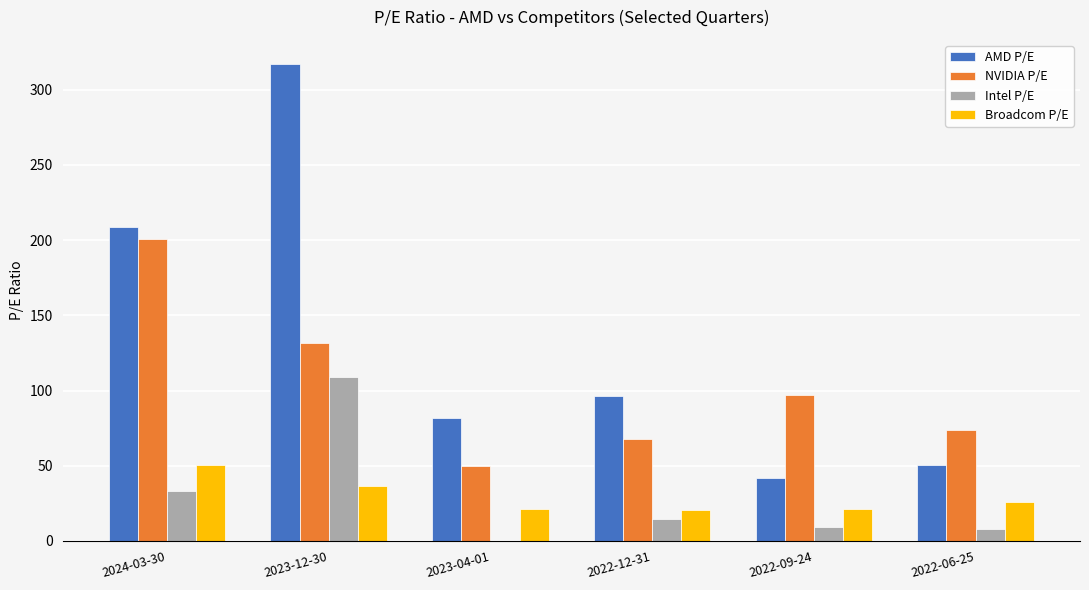

The Intel P/E series shows 7.8 at 2022-06-25. True or false?

True